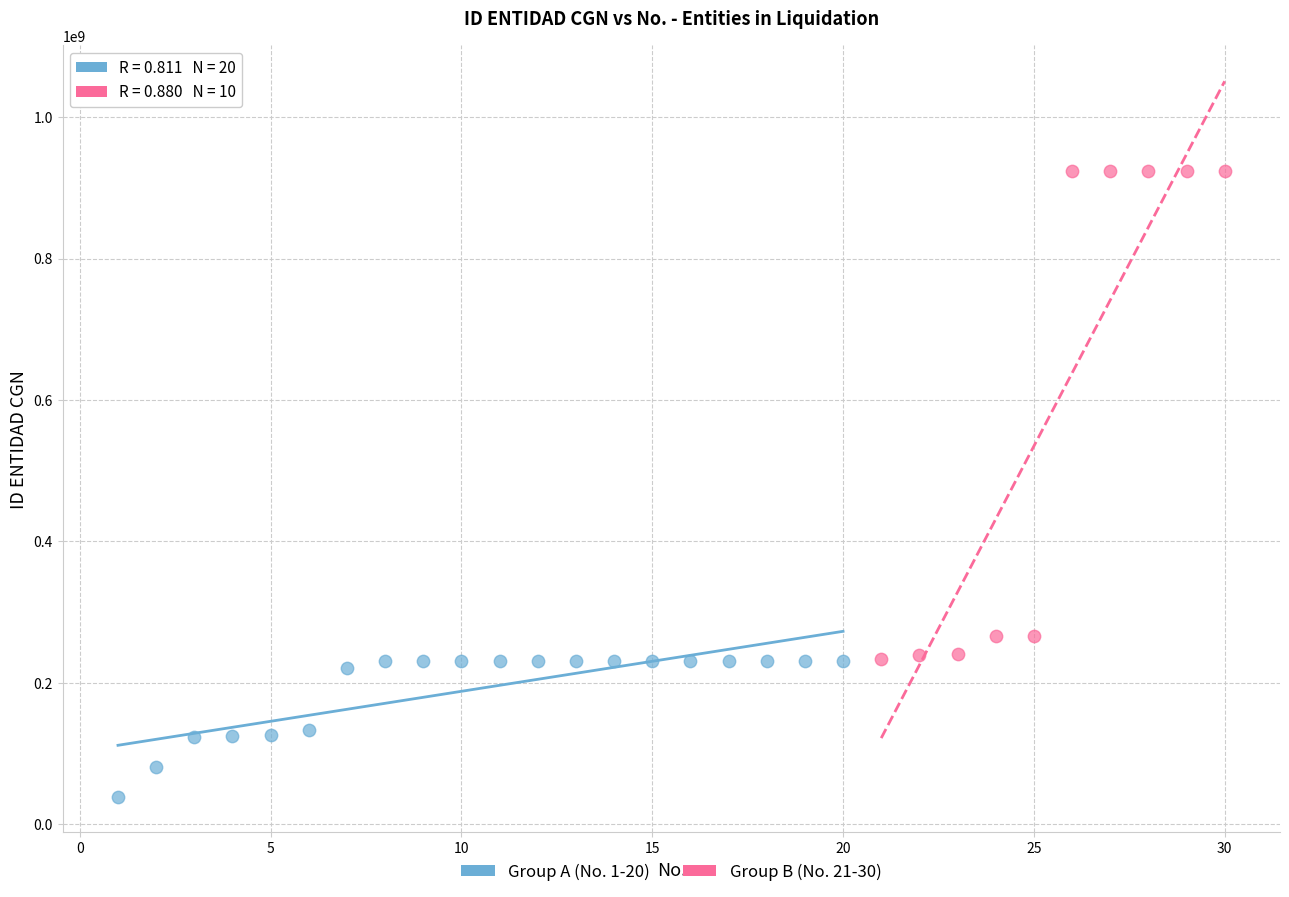

Which series contains the highest Y value?

Group B (No. 21-30)